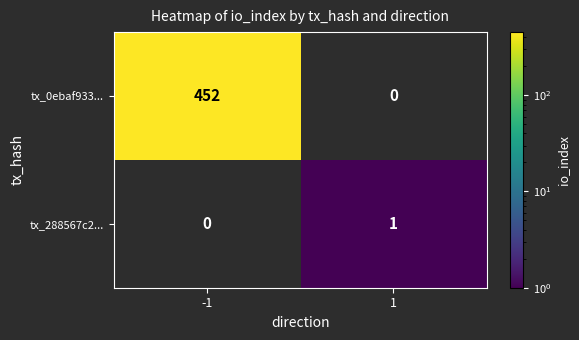

True or false: tx_288567c2... has a value of 1 at 1.

True